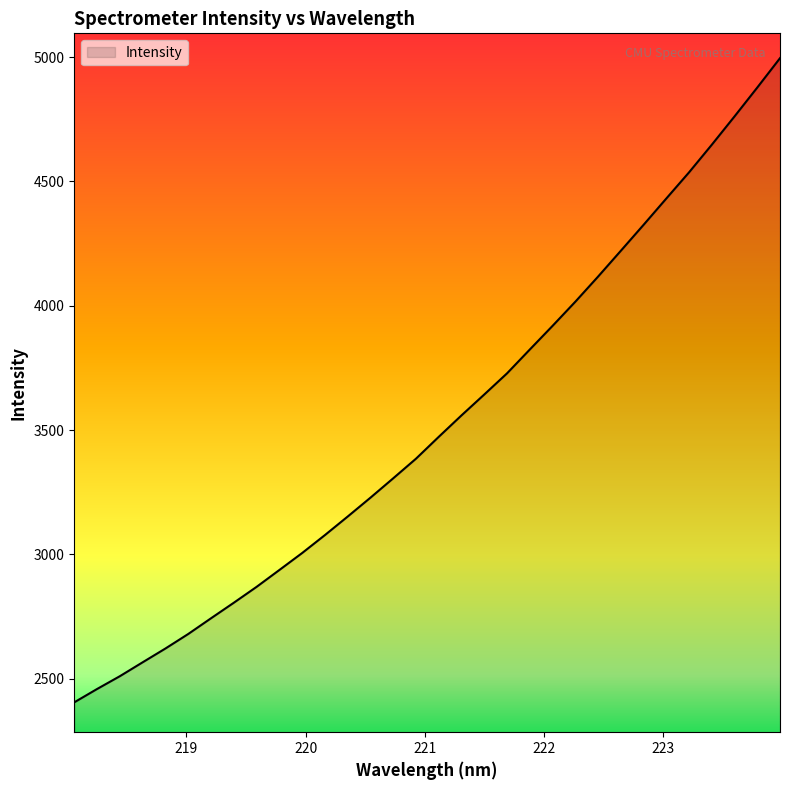

What is the difference between the maximum and minimum values?

2591.6